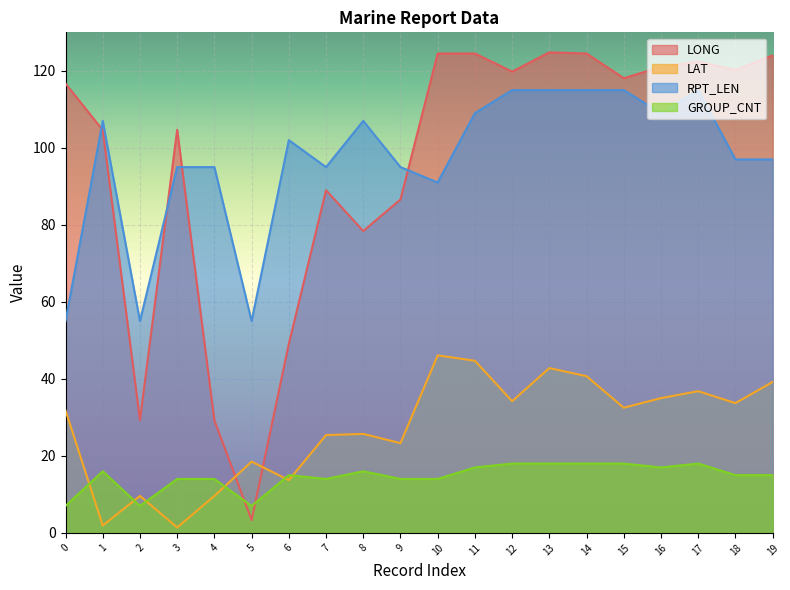

True or false: GROUP_CNT has a value of 11.9 at 2.

False